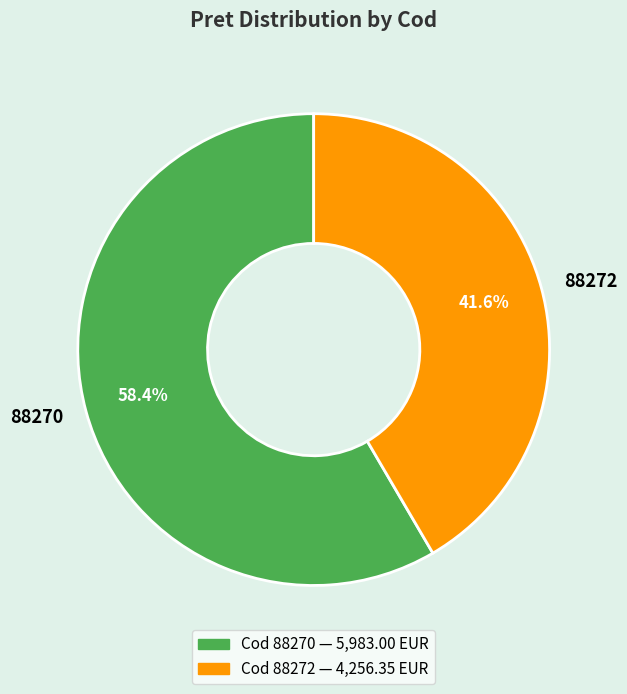

Does any single category account for the majority?

Yes